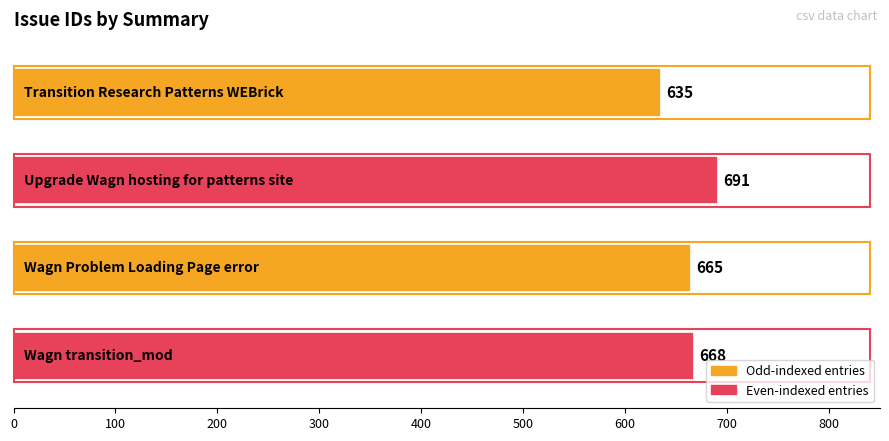

What is the greatest value displayed?

691